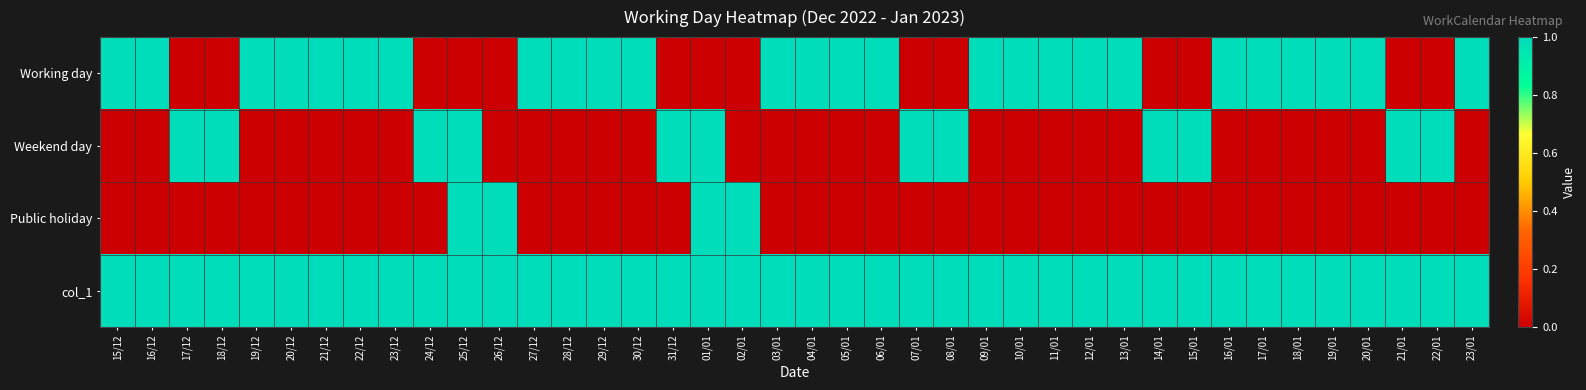

At how many categories does at least one series exceed 0?

40